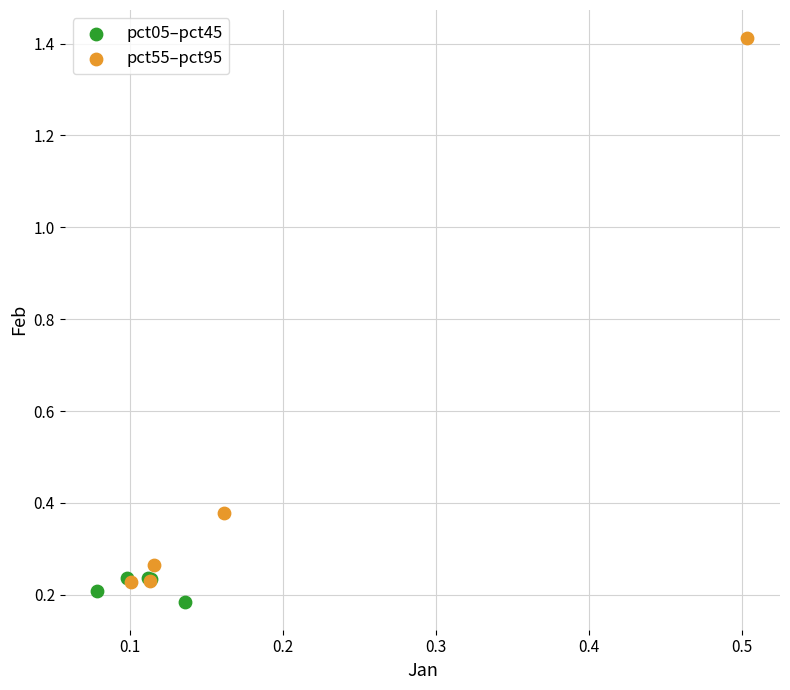

Which series has the widest spread of Y values?

pct55–pct95